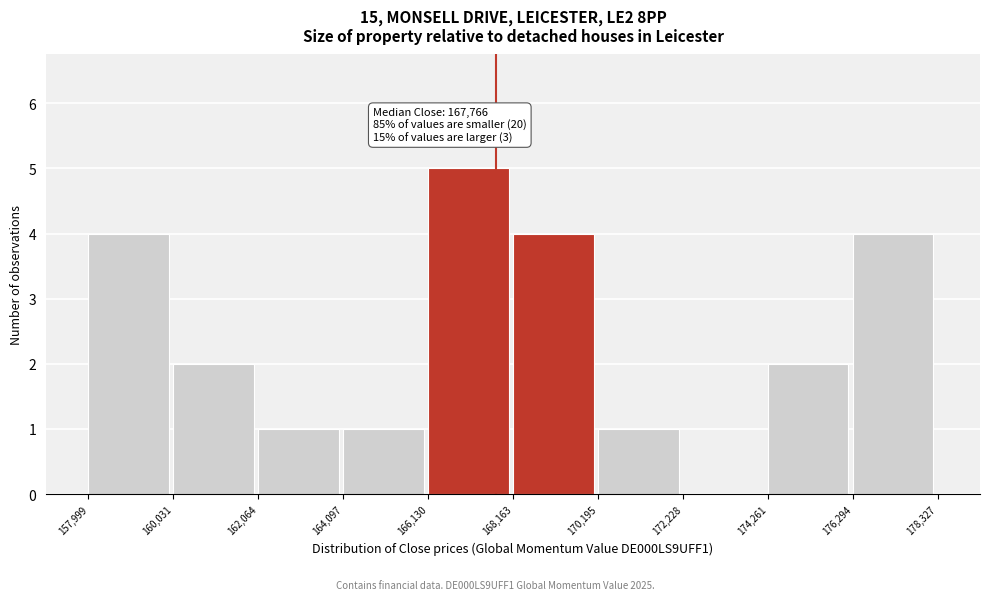

Which range on the x-axis has the tallest bar?

166,130 to 168,163